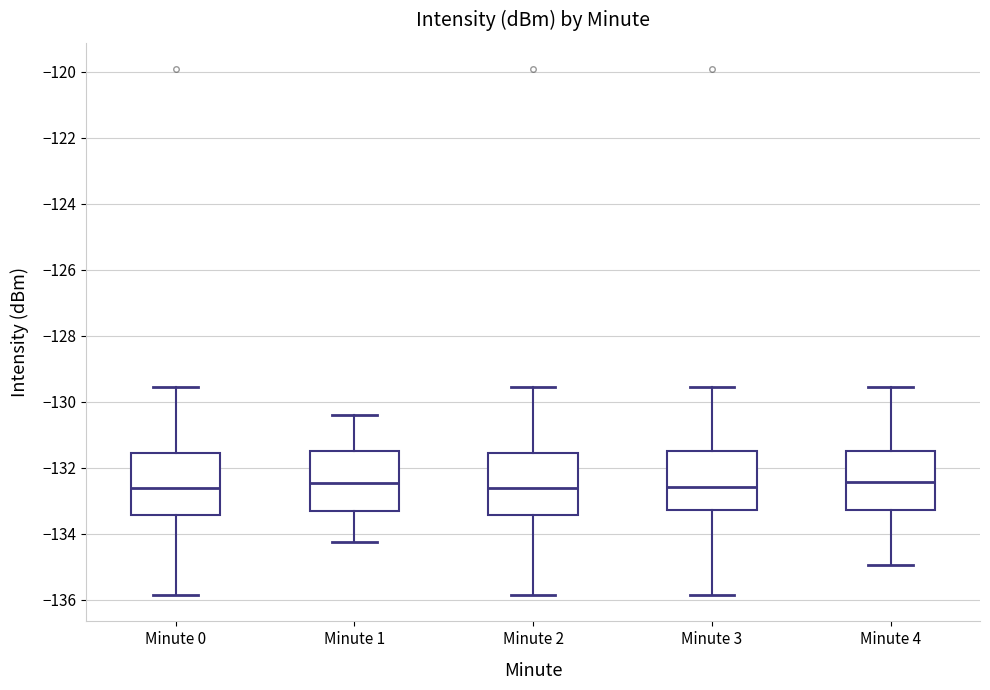

Where is the lower edge of the box for Minute 2 on the y-axis? The values are not printed on the chart, so give them approximately, as read against the axis.

-133.4